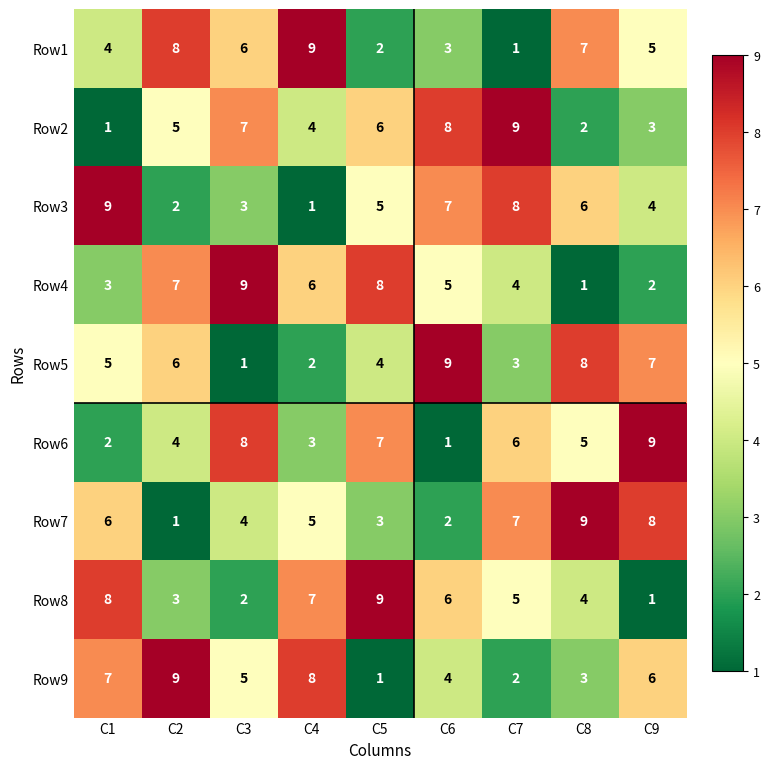

What is the maximum value shown in the chart?

9